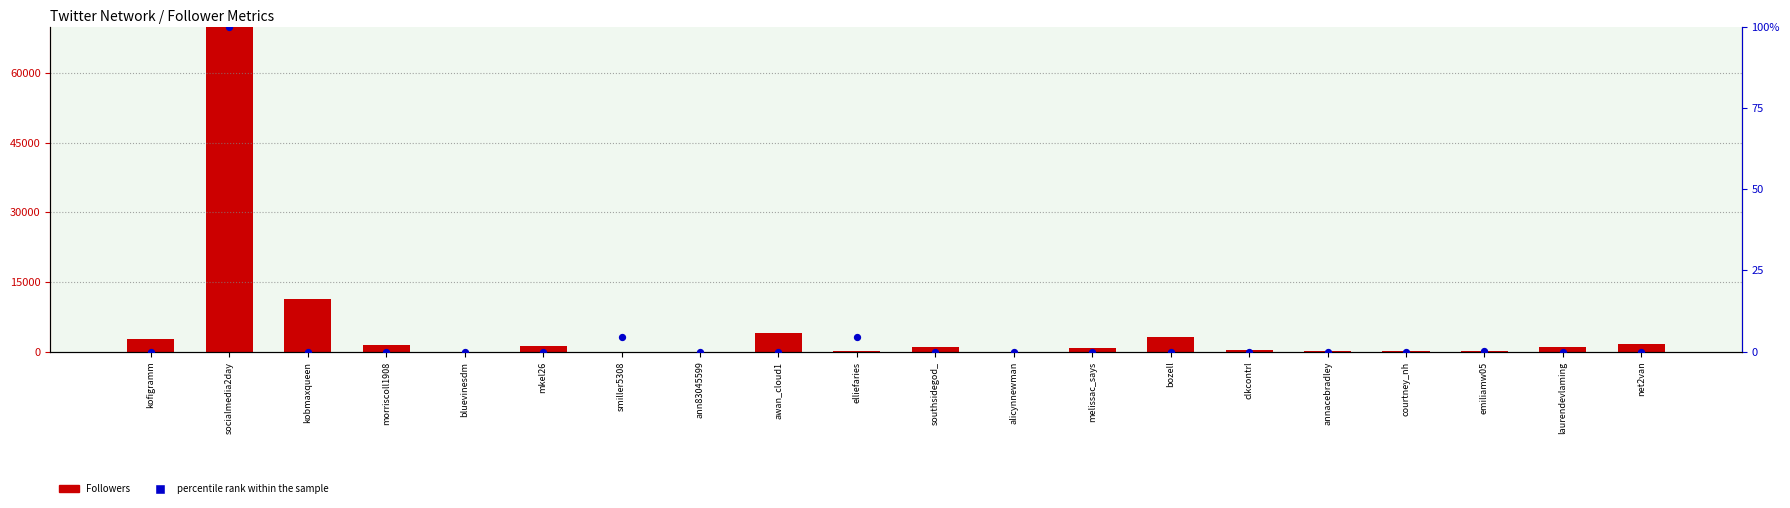

Which series has the widest spread of Y values?

Followers